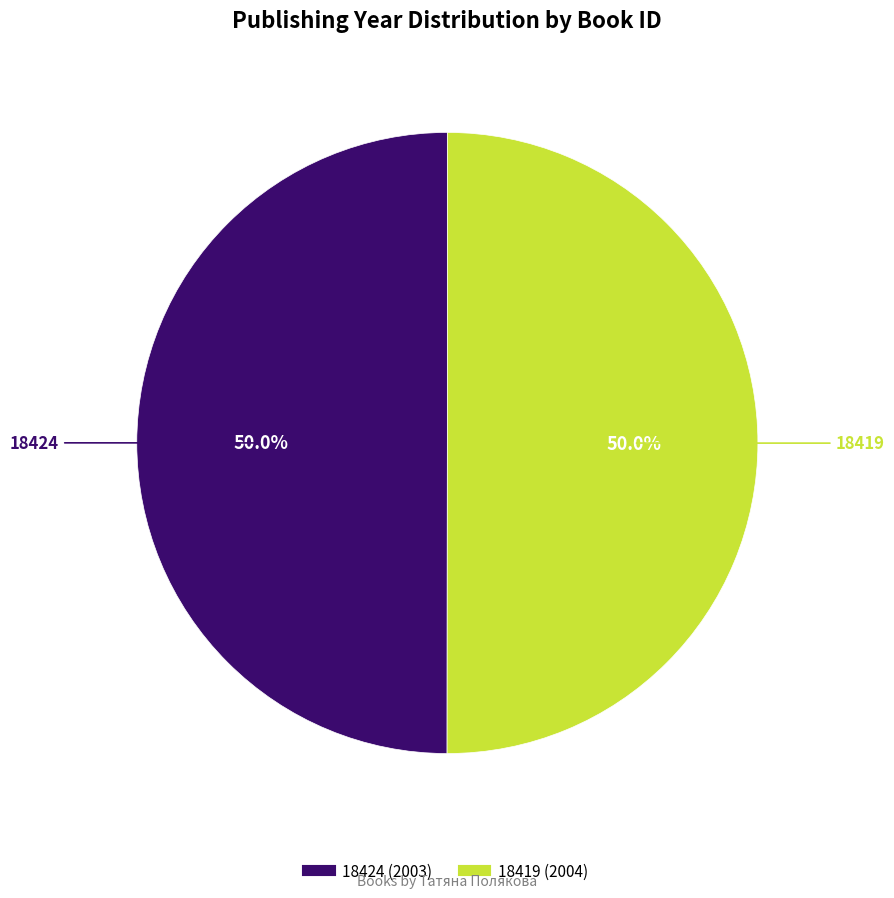

To the nearest percent, what is the average slice percentage?

50%